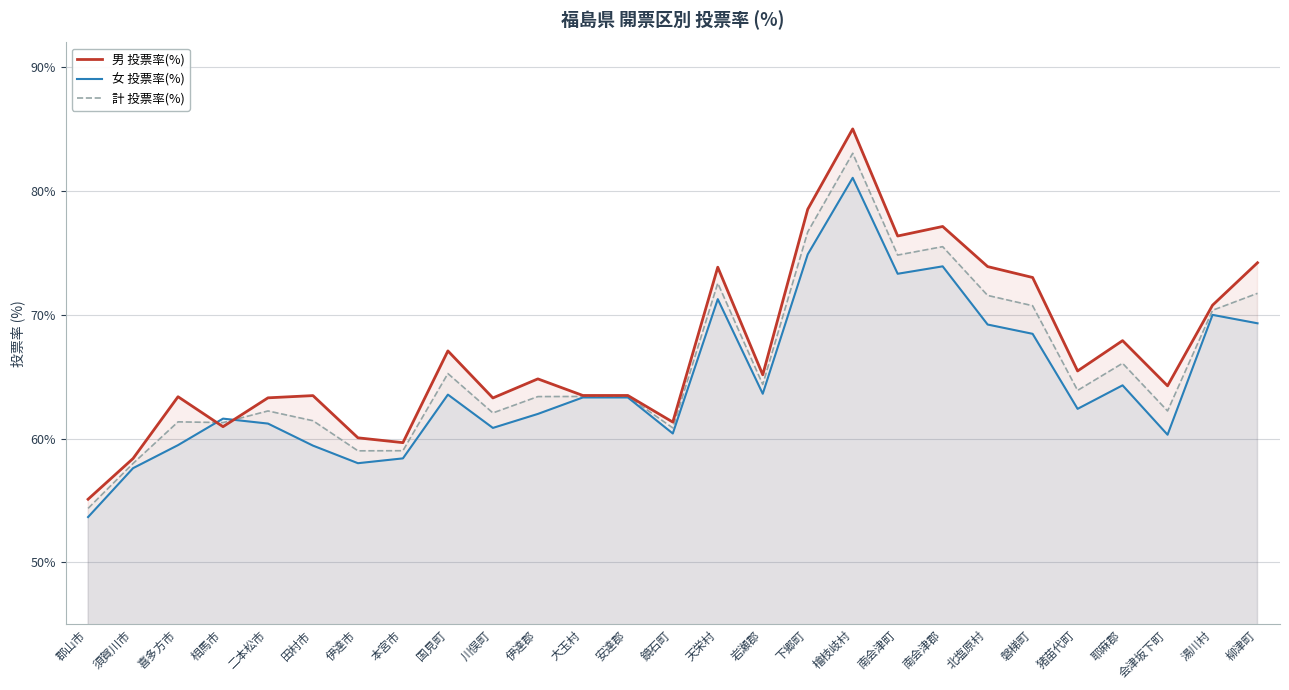

Rank the series by their maximum value, from lowest to highest.

女 投票率(%), 計 投票率(%), 男 投票率(%)